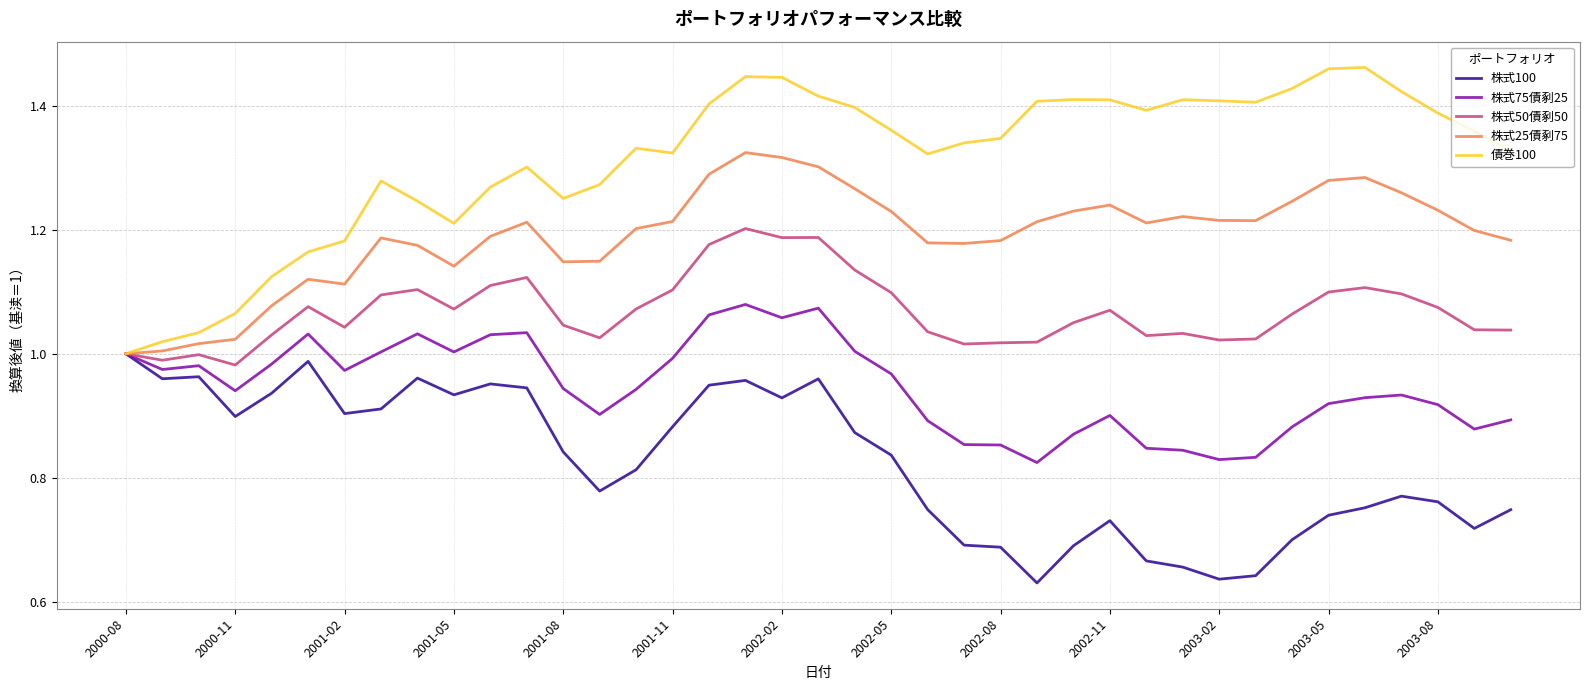

Rank the series by their maximum value, from highest to lowest.

債巻100, 株式25債剢75, 株式50債剢50, 株式75債剢25, 株式100